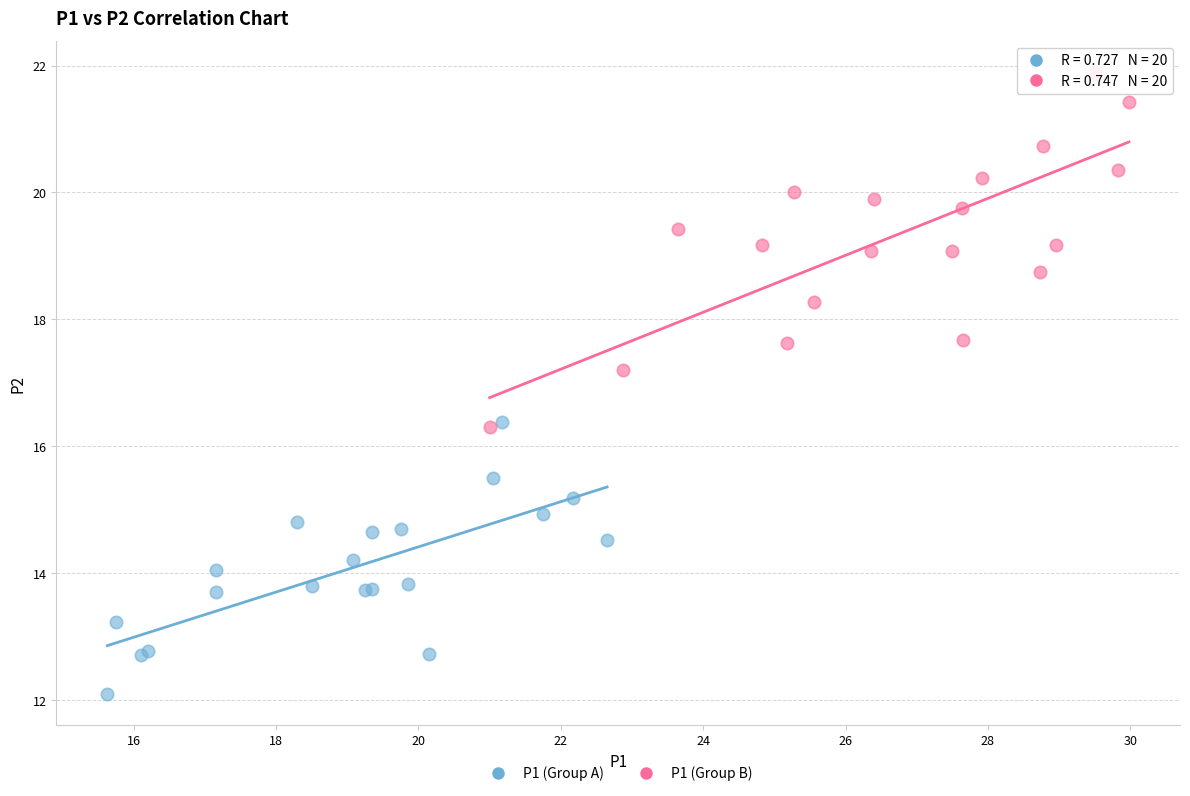

Which series contains the highest Y value?

P1 (Group B)